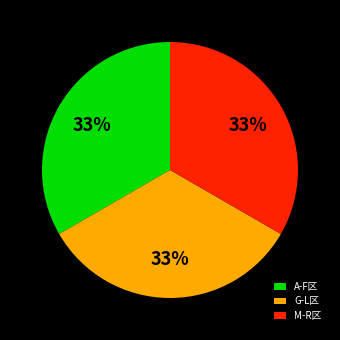

Does any single category account for the majority?

No